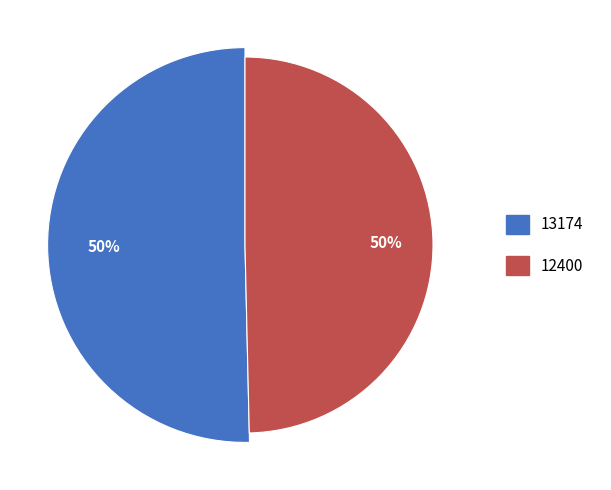

To the nearest percent, what is the difference between the largest and smallest slice percentages?

1%